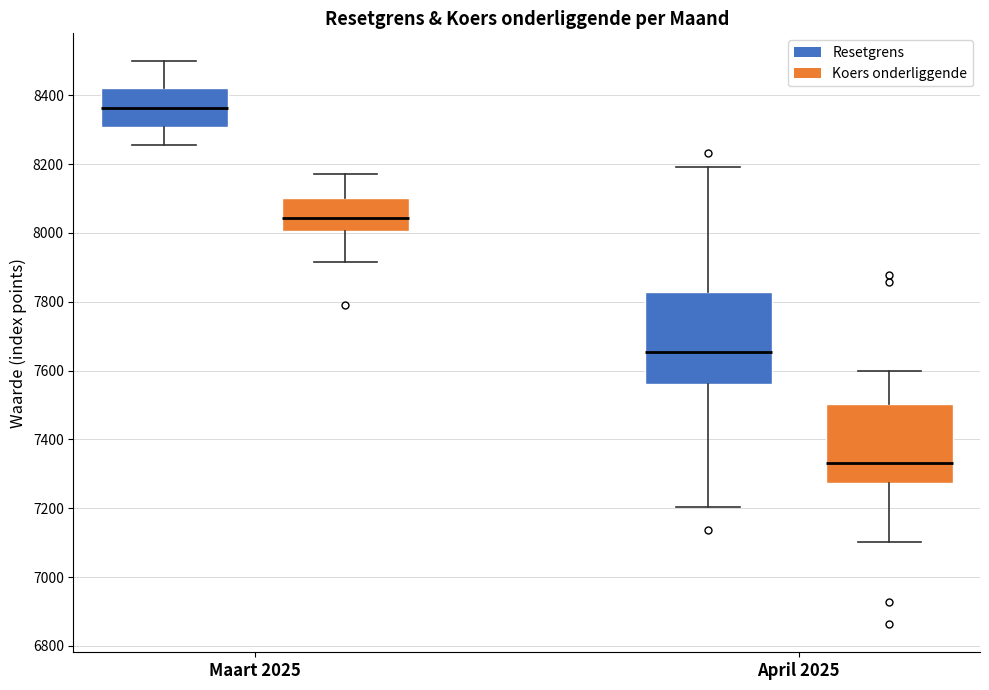

Reading left to right, transcribe this box plot: for each box, give where its median line is, the range the box spans, and where its two whiskers end, as read against the y-axis. The values are not printed on the chart, so give them approximately, as read against the axis.

Maart 2025 (Resetgrens): median 8360, box 8300 to 8420, whiskers 8260 to 8500
Maart 2025 (Koers onderliggende): median 8040, box 8000 to 8100, whiskers 7920 to 8180
April 2025 (Resetgrens): median 7660, box 7560 to 7820, whiskers 7200 to 8200
April 2025 (Koers onderliggende): median 7340, box 7280 to 7500, whiskers 7100 to 7600